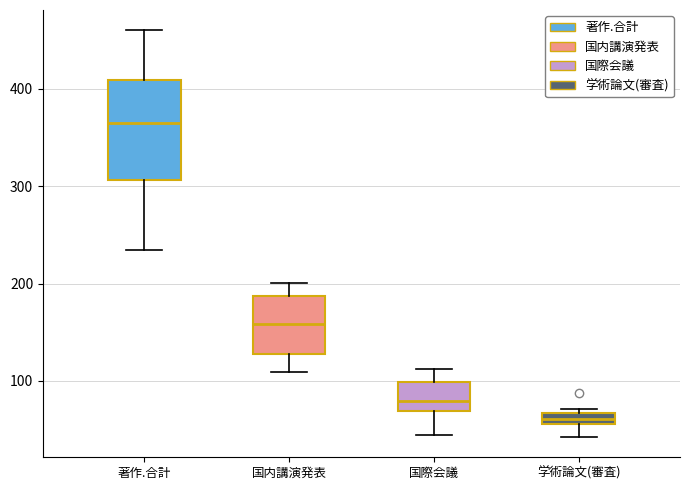

Where is the lower edge of the box for 国内講演発表 on the y-axis? The values are not printed on the chart, so give them approximately, as read against the axis.

130